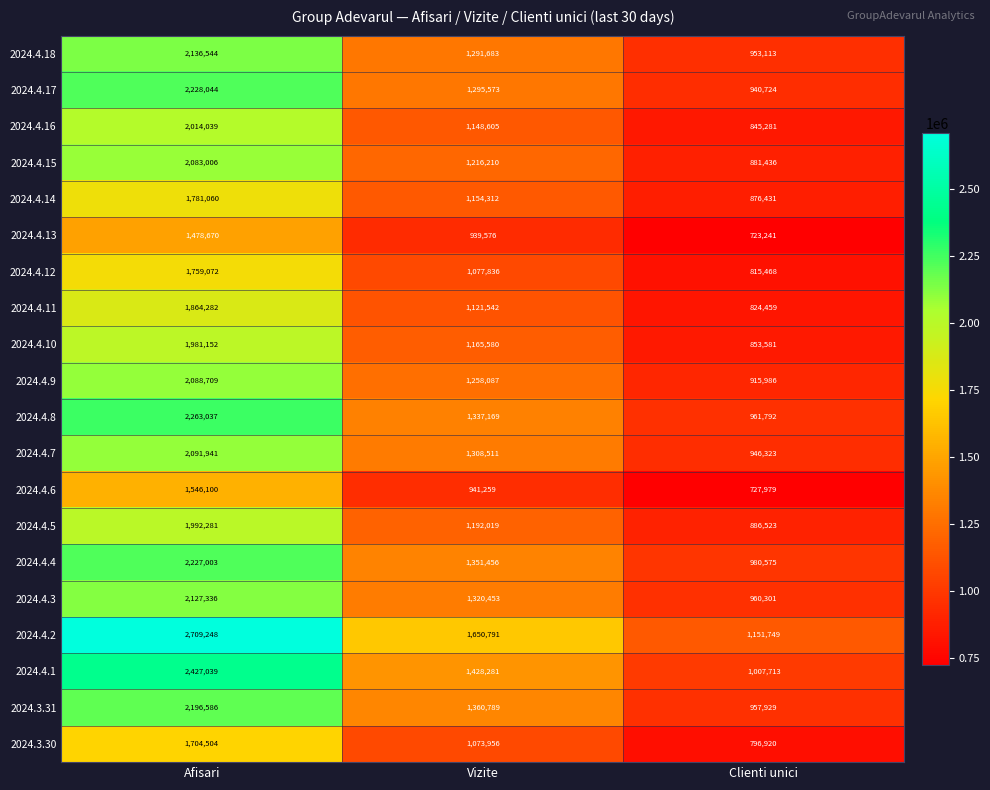

The value of 2024.4.12 at Clienti unici is 511667. True or false?

False